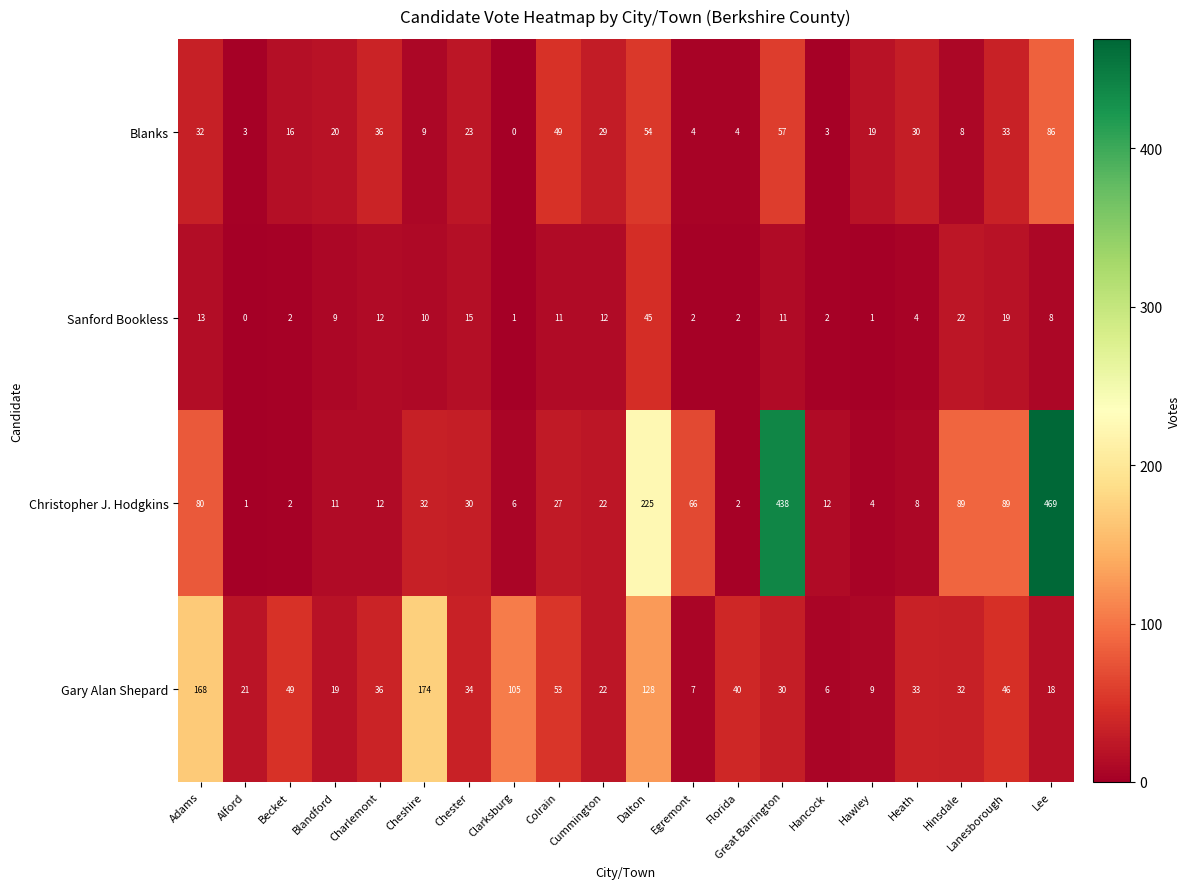

What is the difference between the highest and lowest values at Charlemont?

24